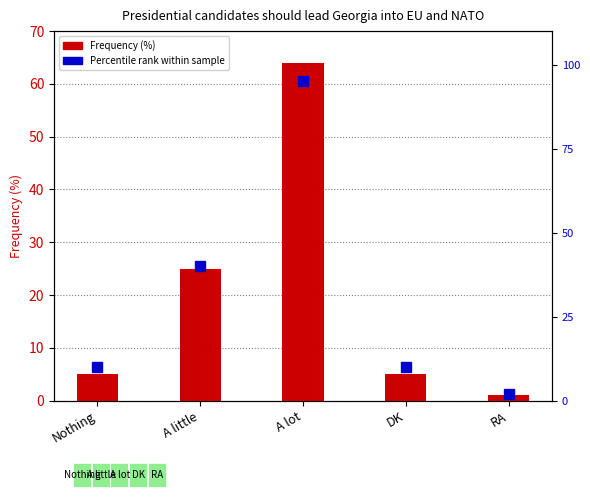

At which category is the sum across all series the highest?

A lot